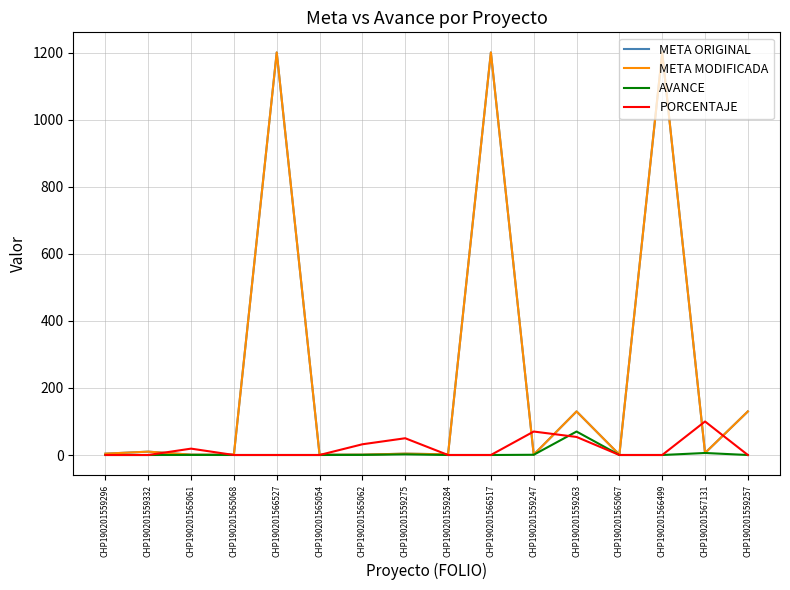

Does the chart have visible grid lines?

Yes